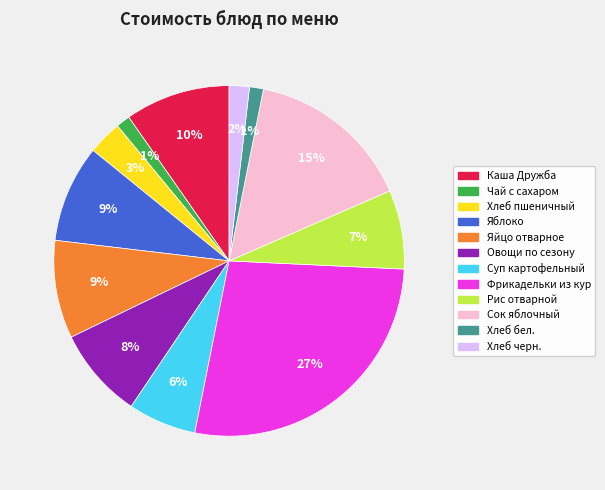

Is there a majority slice in this chart?

No